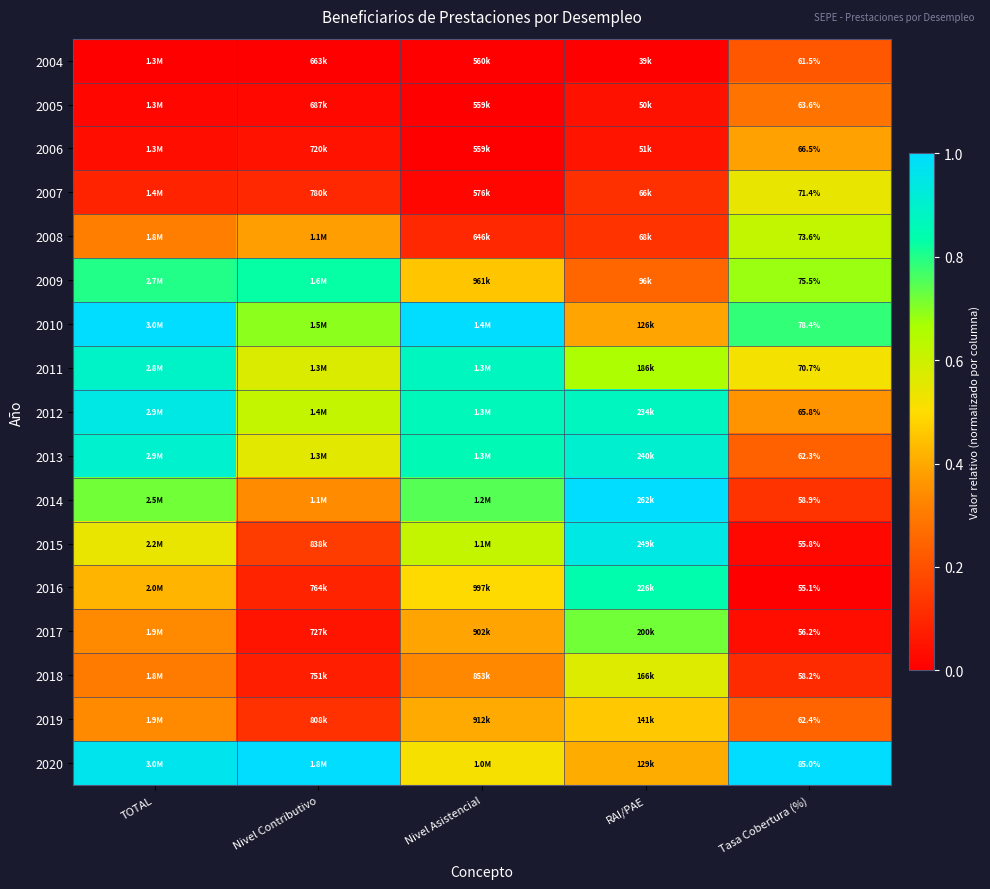

Between TOTAL and Nivel Asistencial, which series saw the biggest shift?

2020